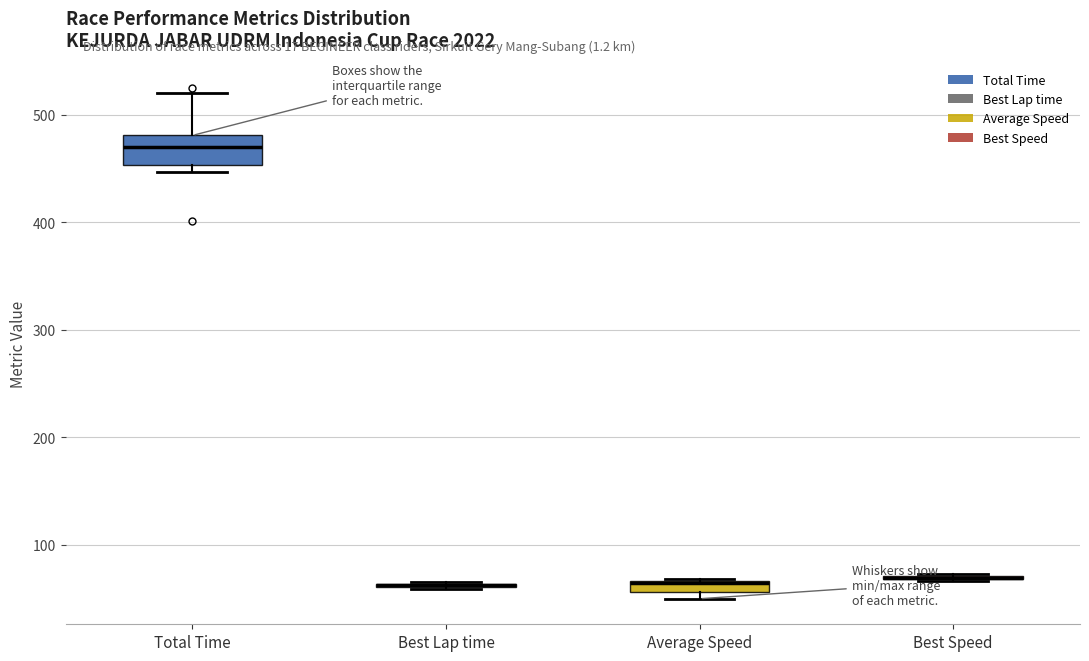

Comparing the boxes themselves (not the whiskers), which one is the tallest?

Total Time